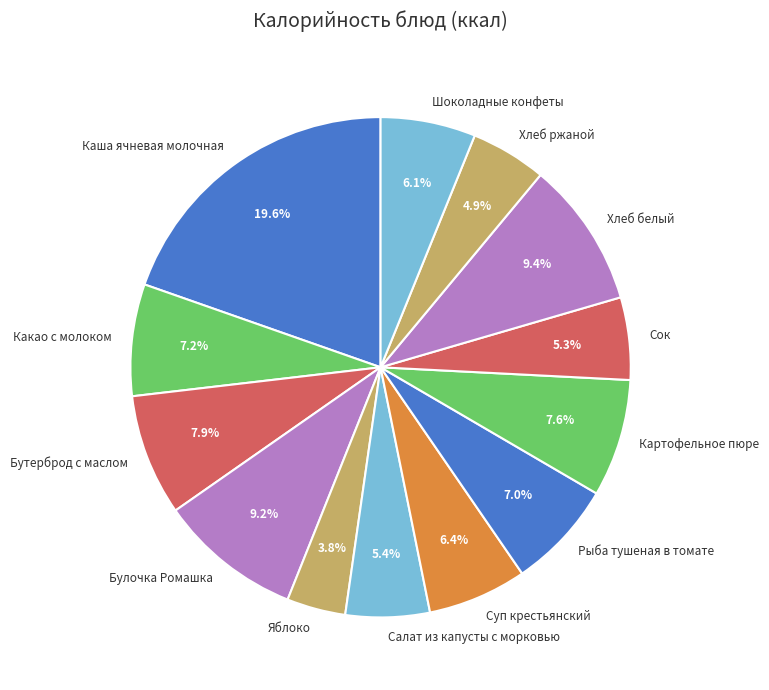

Do Какао с молоком and Картофельное пюре together represent more than half of the pie?

No